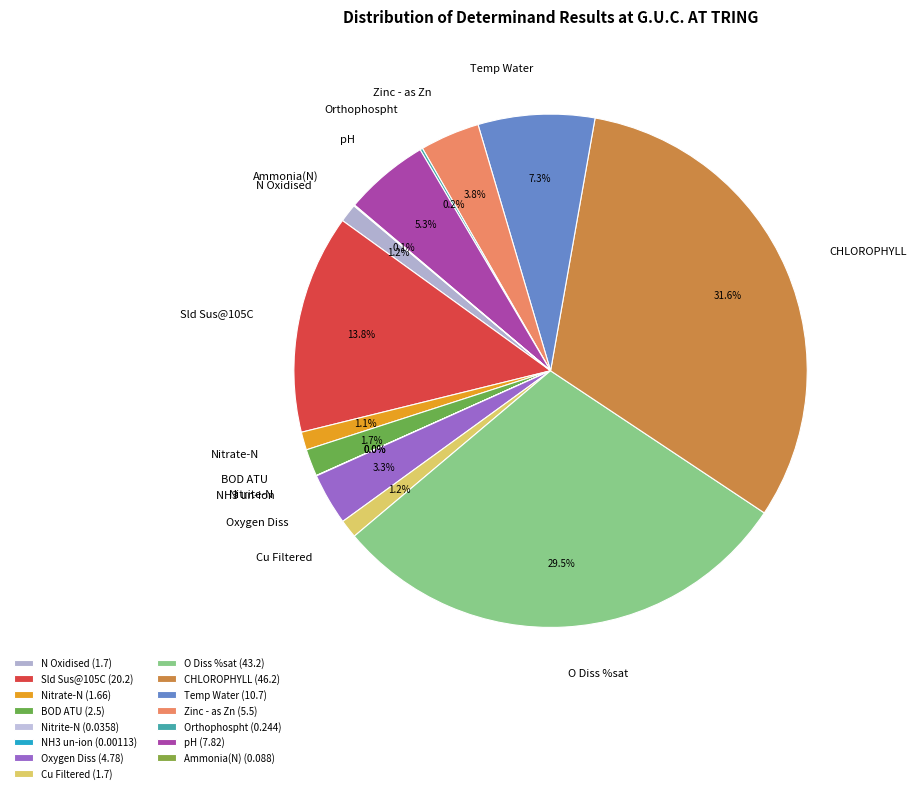

What is the largest slice in the pie chart?

CHLOROPHYLL